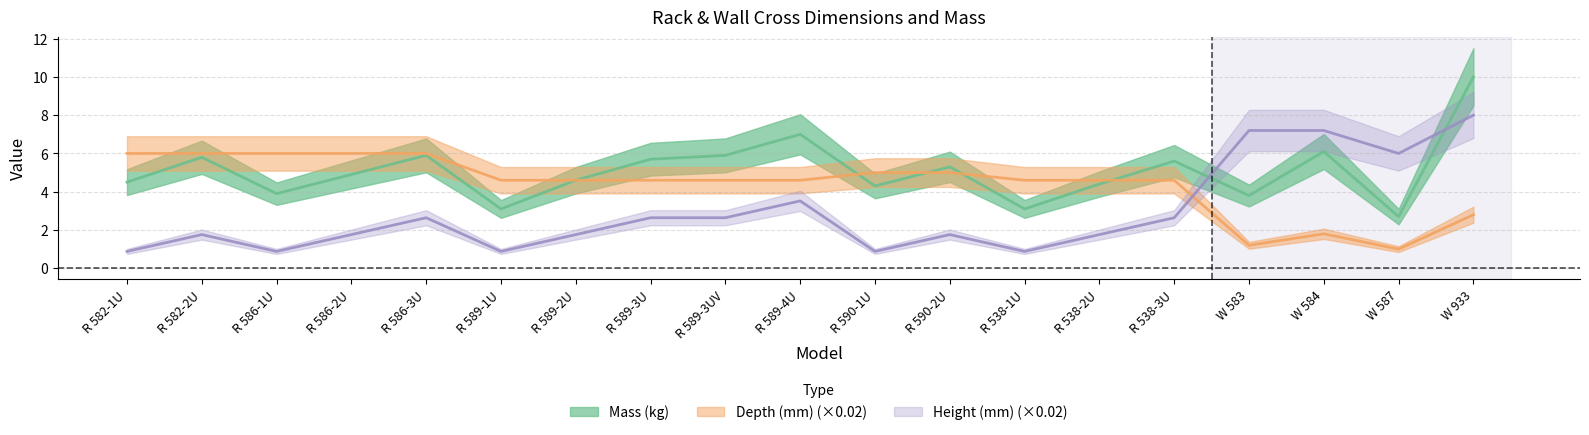

At R 538-2U, list the series in order from largest to smallest.

Depth (mm), Mass (kg), Height (mm)